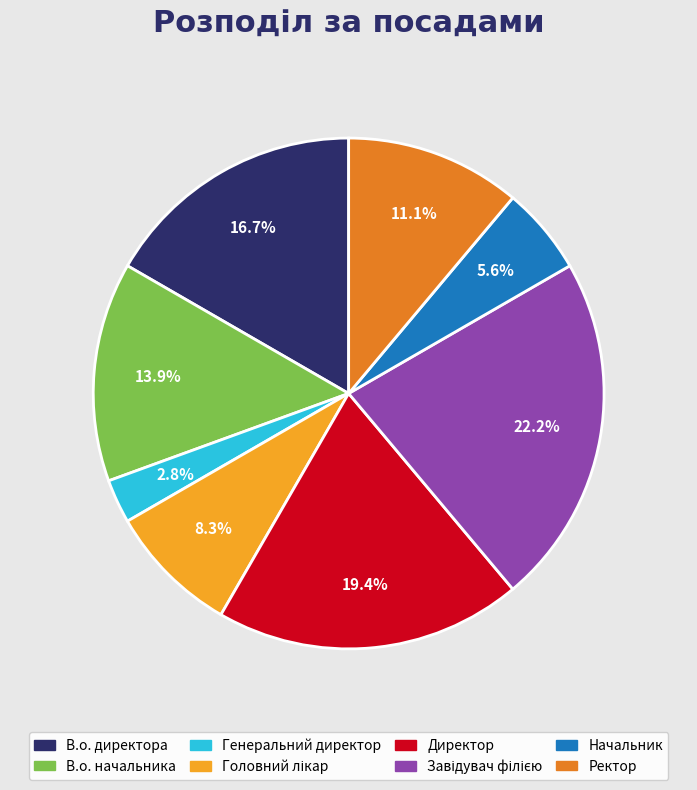

Approximately how many times larger is the value at Директор compared to В.о. директора?

1.2